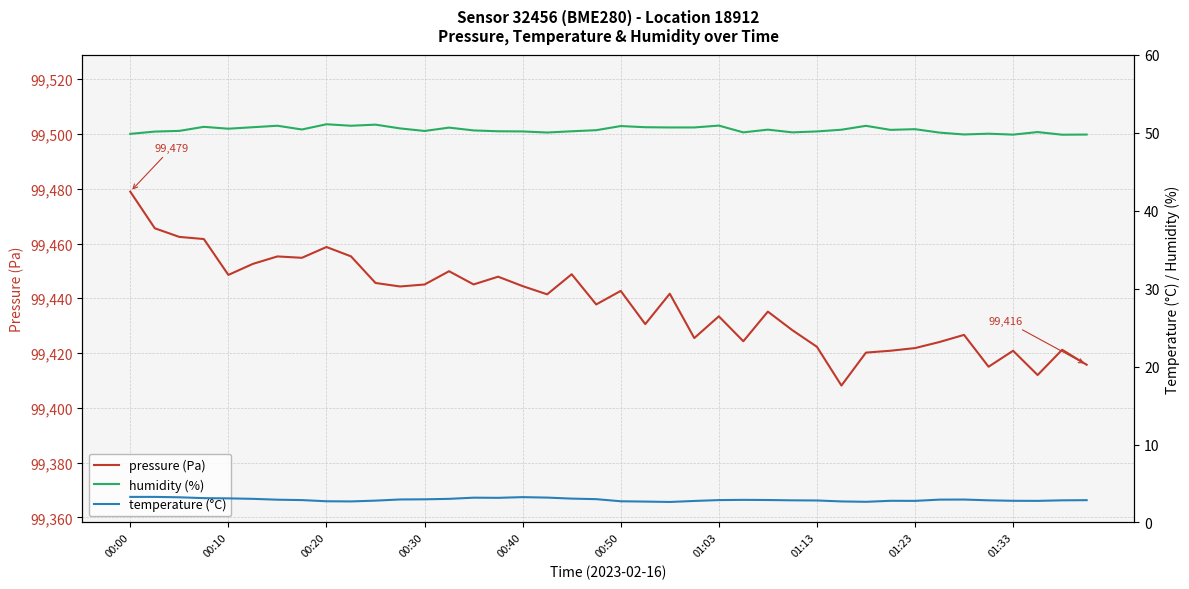

Is this an area chart (filled region under the line)?

No